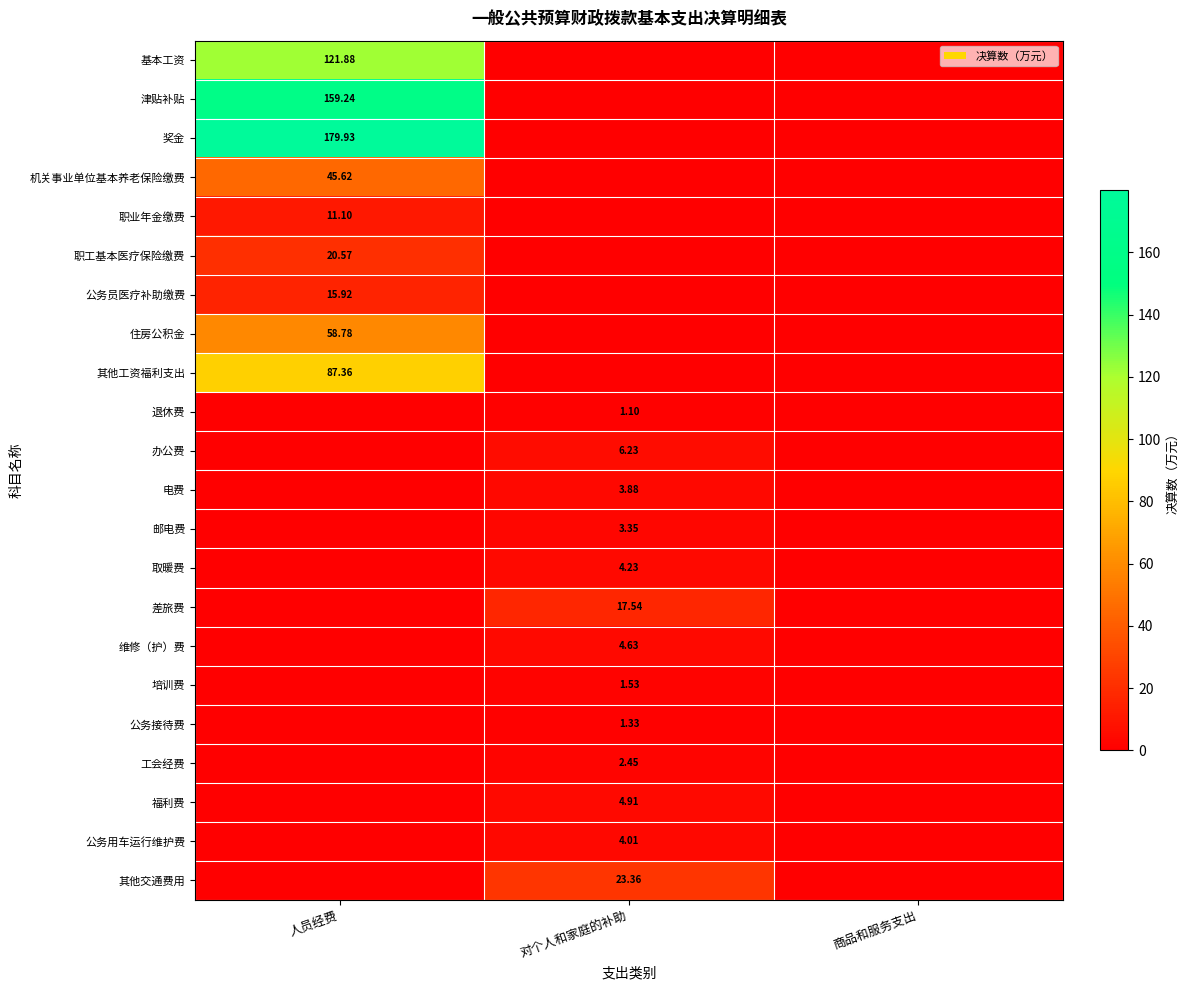

Is it true that 机关事业单位基本养老保险缴费 equals -23.6 at 对个人和家庭的补助?

False